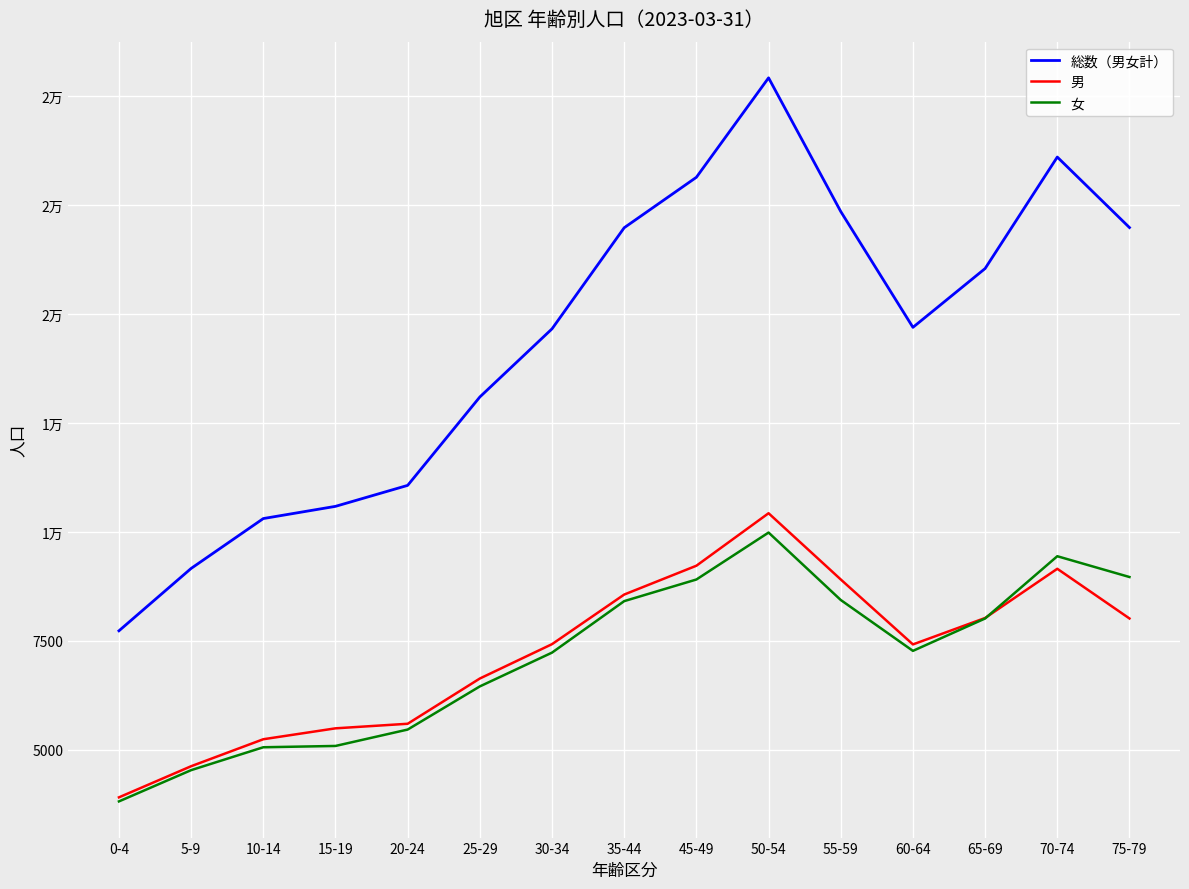

At which label is 女 closest to 6903?

30-34